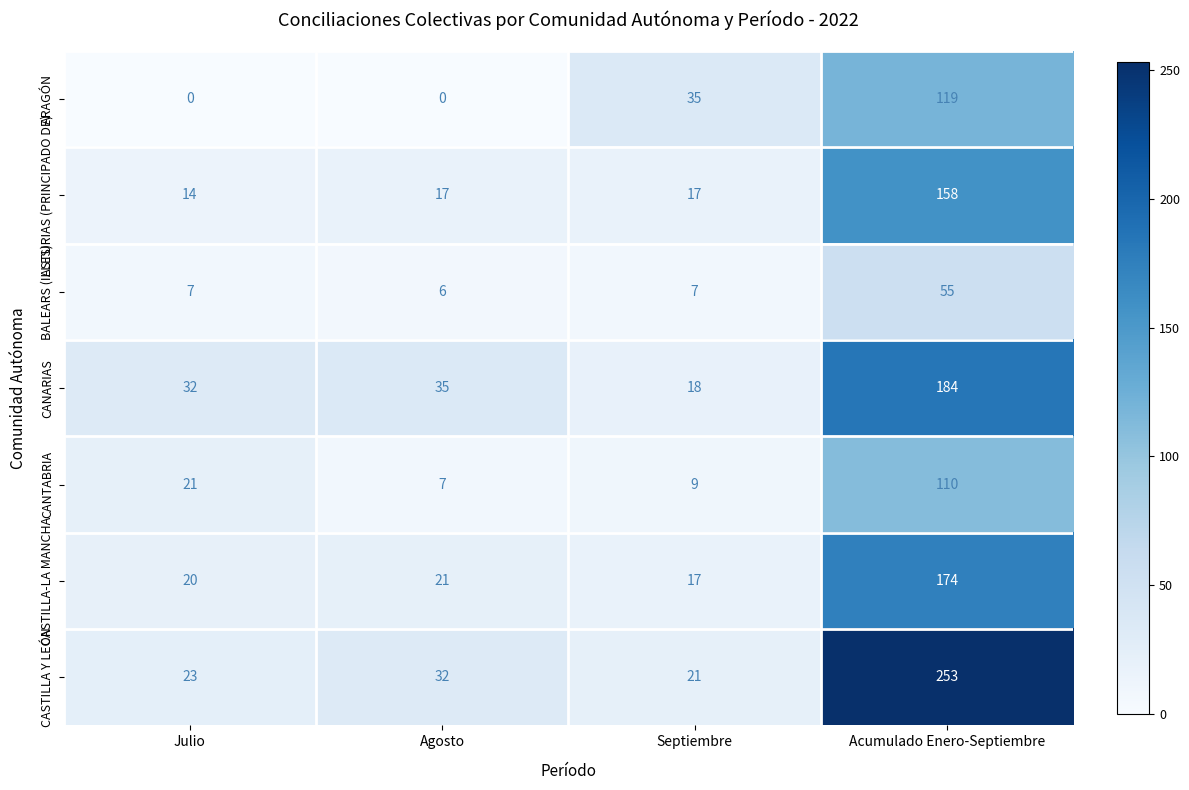

Reading left to right, list all the values displayed in this chart.

ARAGÓN: Julio=0	Agosto=0	Septiembre=35	Acumulado Enero-Septiembre=119
ASTURIAS (PRINCIPADO DE): Julio=14	Agosto=17	Septiembre=17	Acumulado Enero-Septiembre=158
BALEARS (ILLES): Julio=7	Agosto=6	Septiembre=7	Acumulado Enero-Septiembre=55
CANARIAS: Julio=32	Agosto=35	Septiembre=18	Acumulado Enero-Septiembre=184
CANTABRIA: Julio=21	Agosto=7	Septiembre=9	Acumulado Enero-Septiembre=110
CASTILLA-LA MANCHA: Julio=20	Agosto=21	Septiembre=17	Acumulado Enero-Septiembre=174
CASTILLA Y LEÓN: Julio=23	Agosto=32	Septiembre=21	Acumulado Enero-Septiembre=253